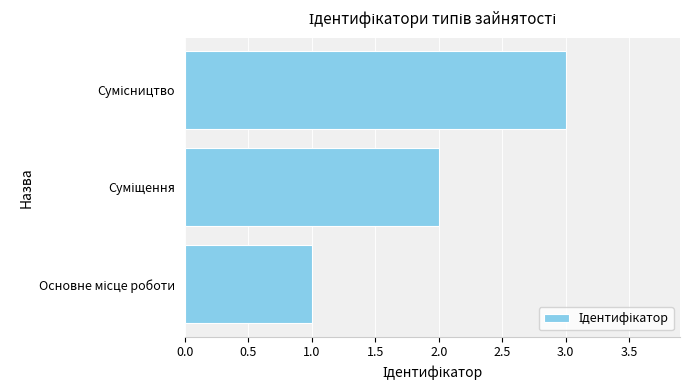

What is the maximum value shown in the chart?

3